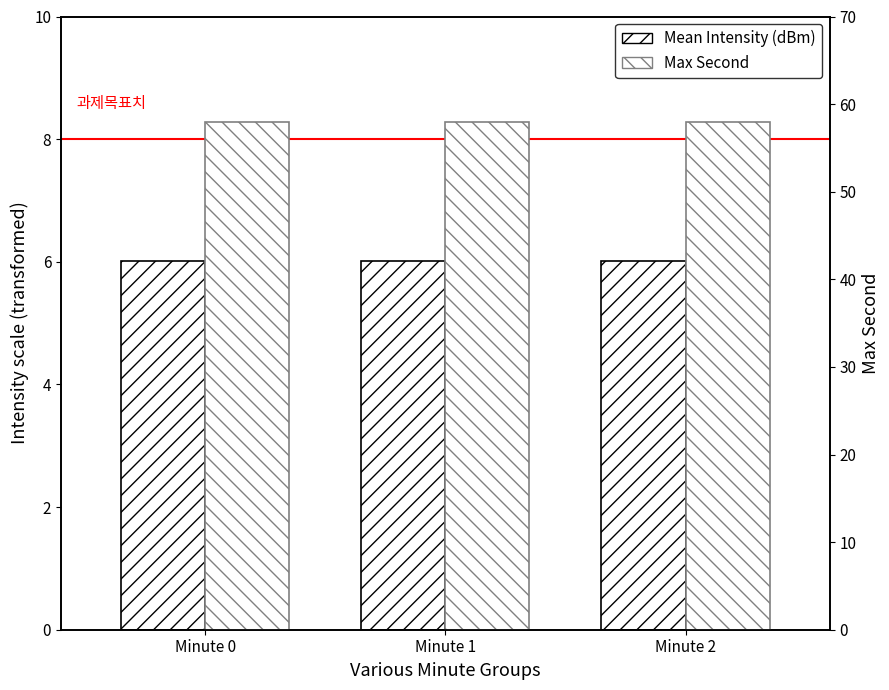

True or false: Mean Intensity (dBm) has a value of 6.0 at Minute 2.

True